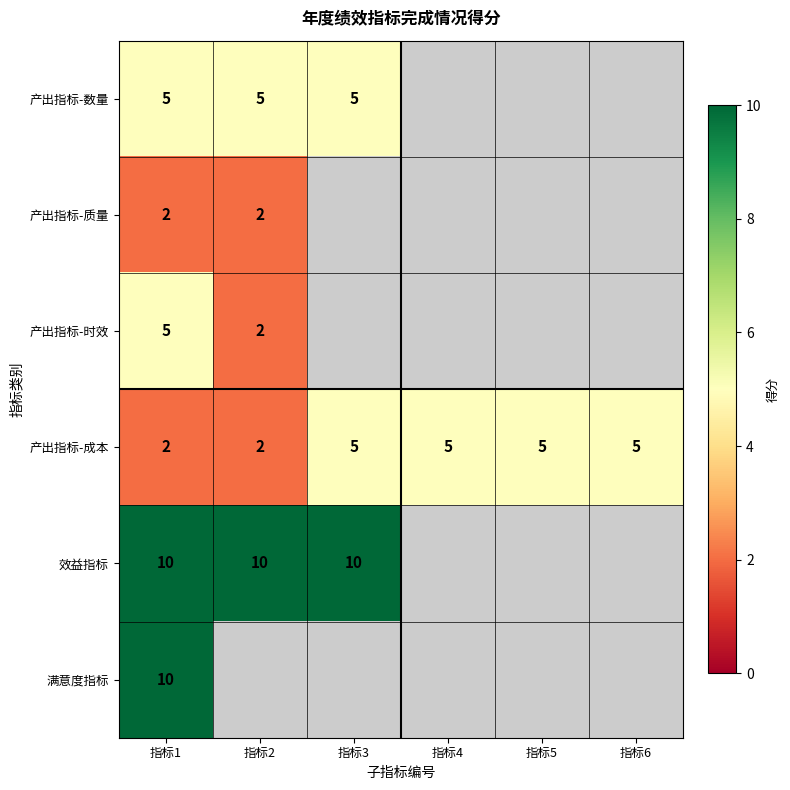

What is the maximum value for 产出指标-成本?

5